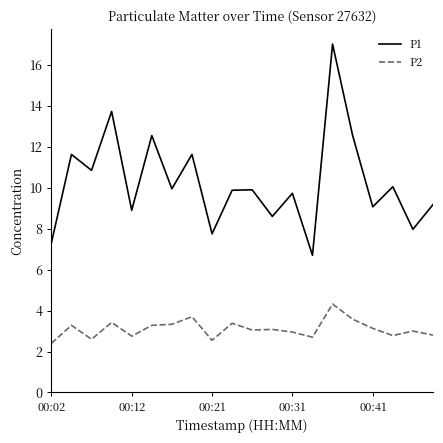

Which series has the widest spread of values?

P1